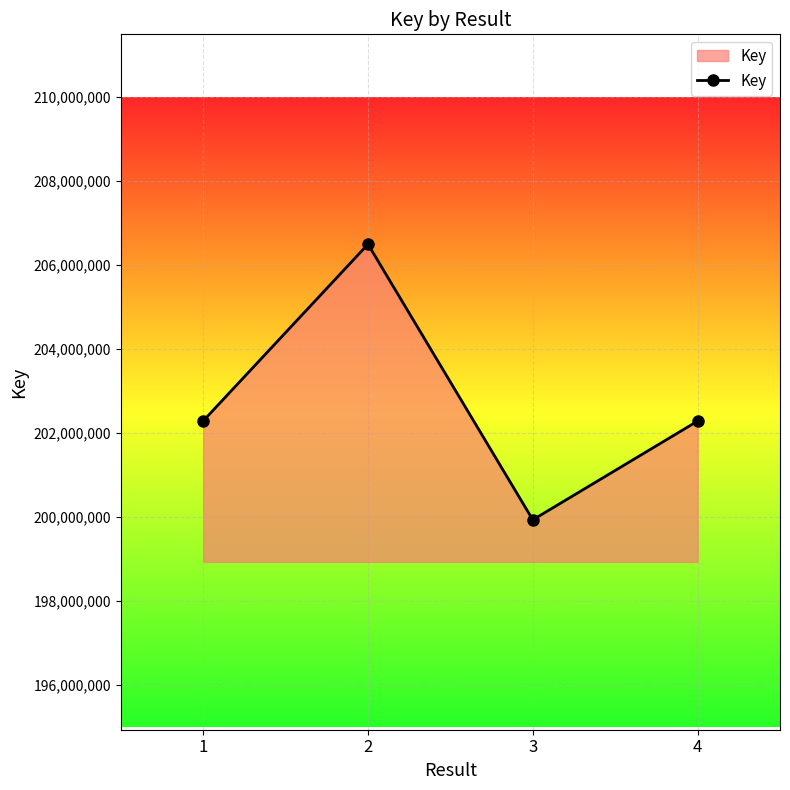

What is the difference between the maximum and second lowest values?

4213019